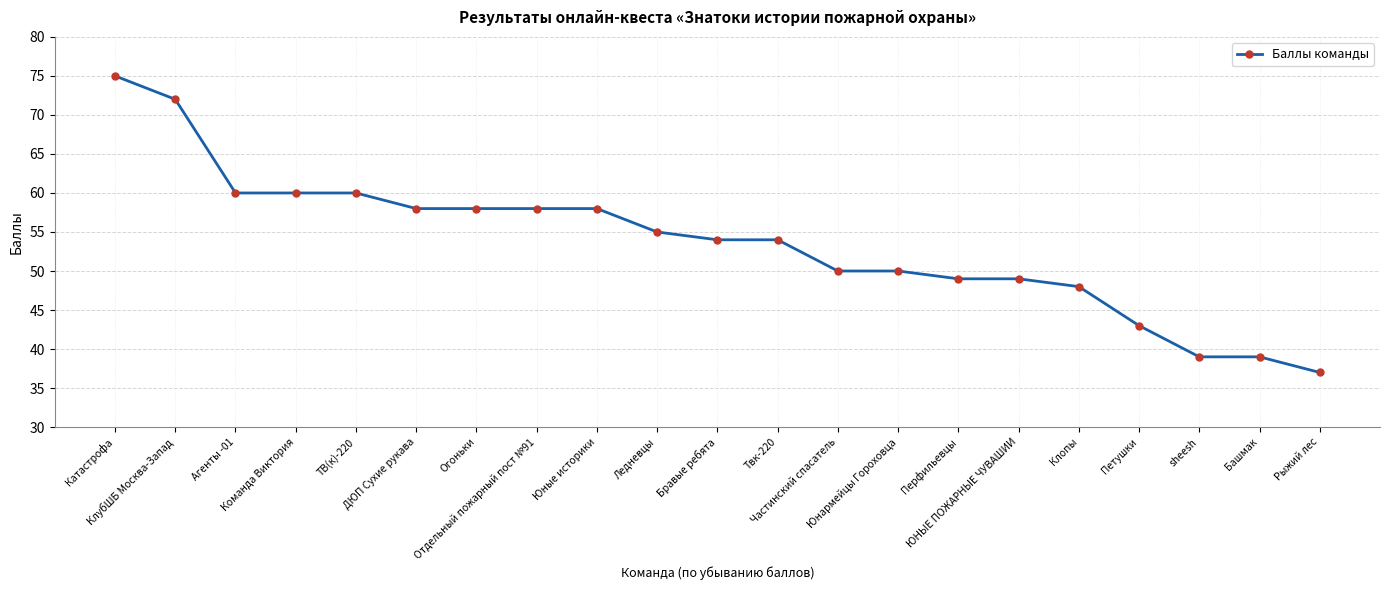

What is the smallest value displayed?

37